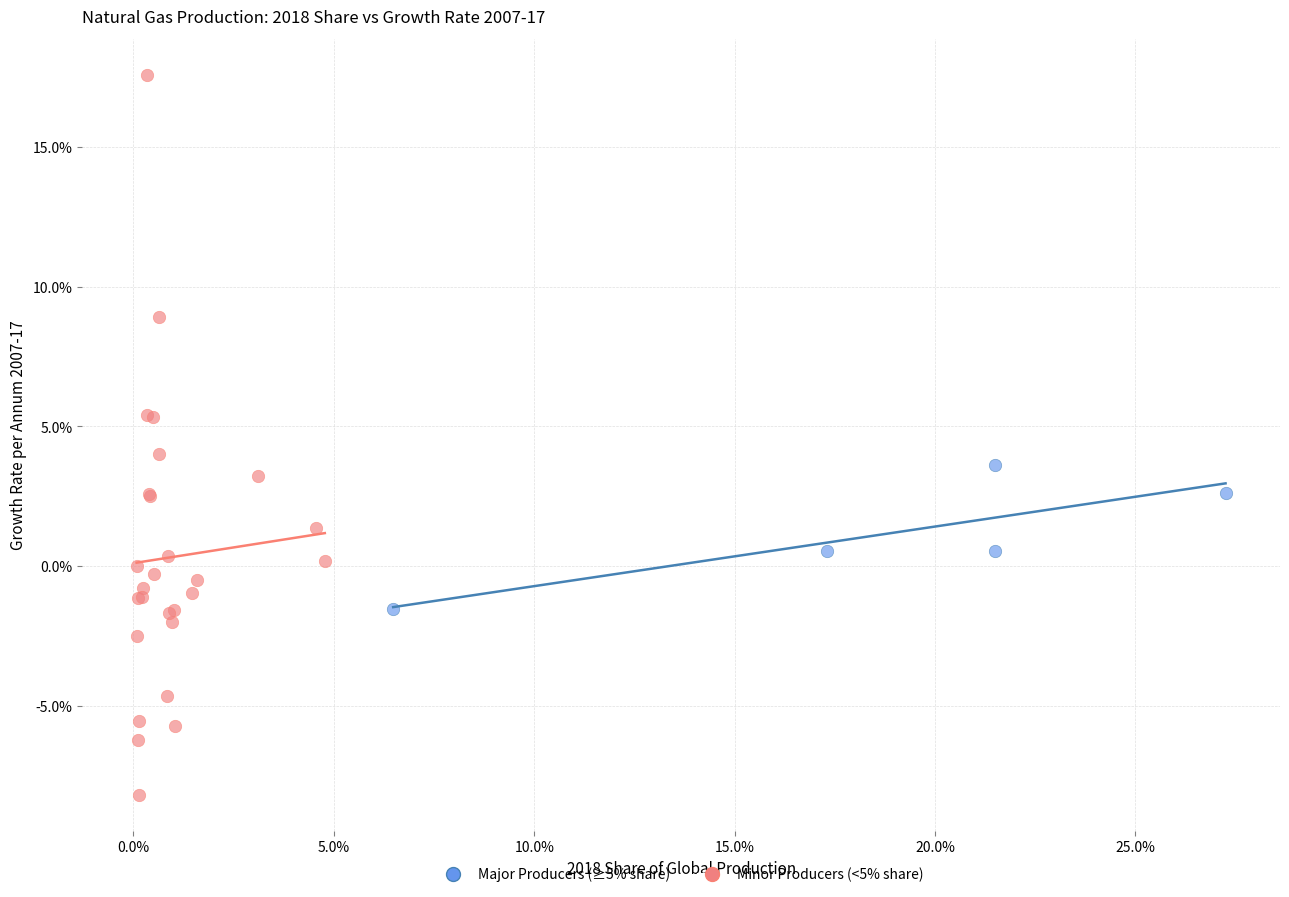

Which series reaches the minimum Y coordinate?

Minor Producers (<5% share)